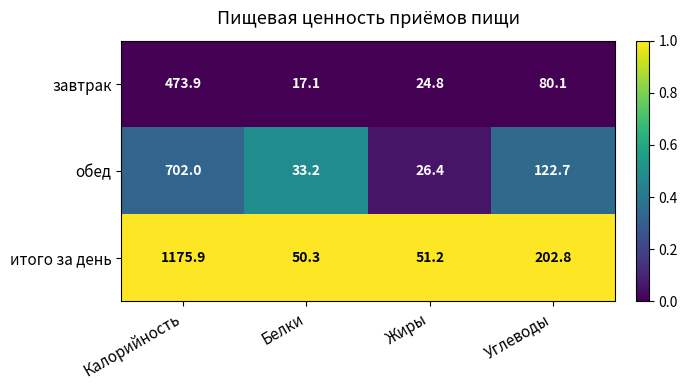

Is the value of итого за день at Белки greater than the value of обед at Калорийность?

No